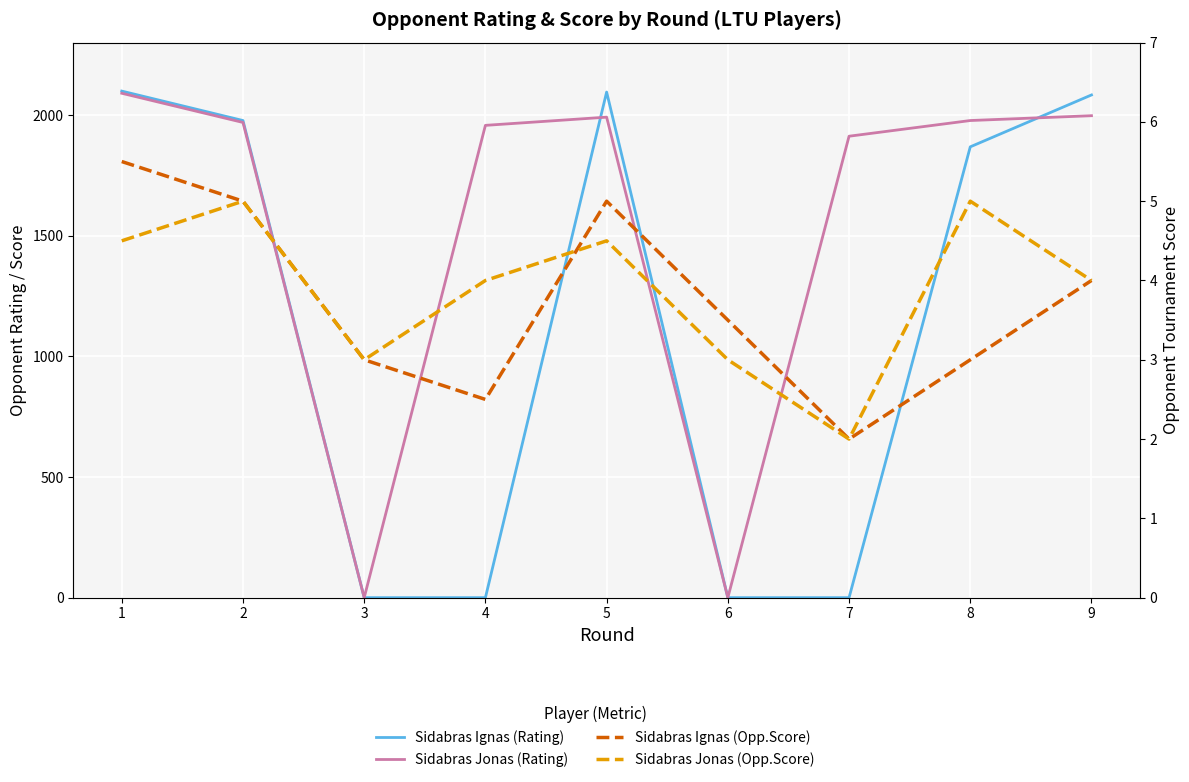

What is the average value of the Sidabras Jonas (Opp.Score) series?

3.9